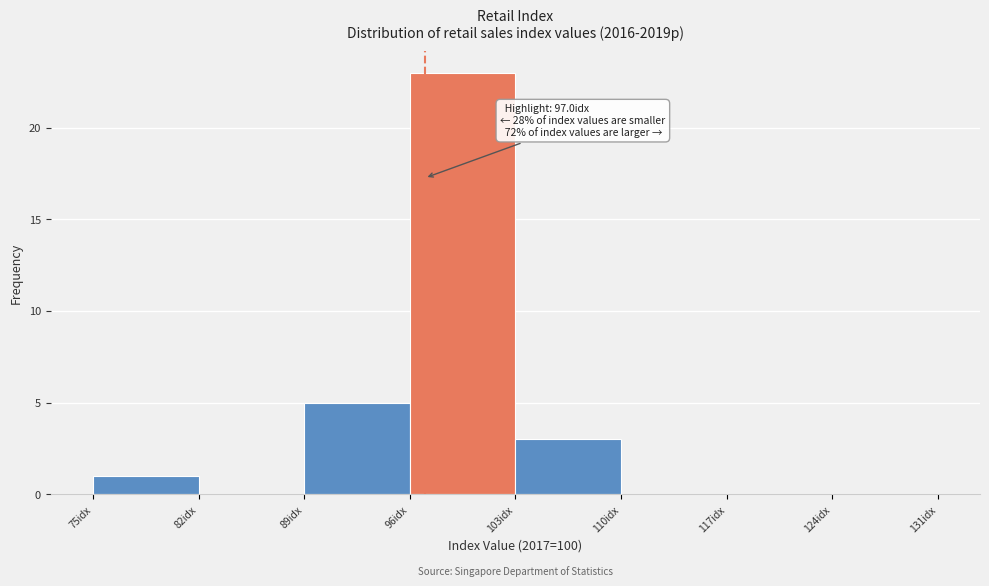

Which range on the x-axis has the tallest bar?

96 to 103